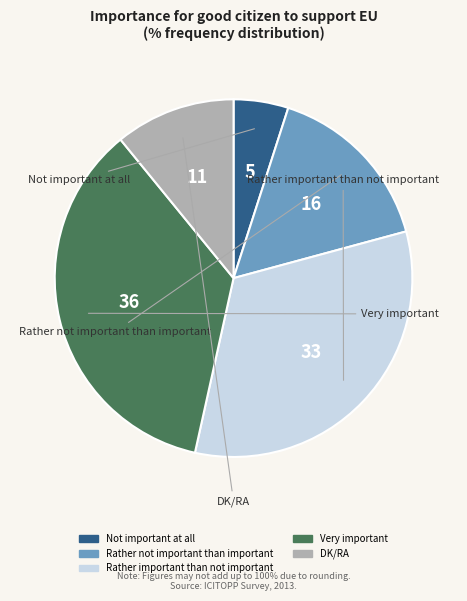

Count the number of slices in the pie.

5